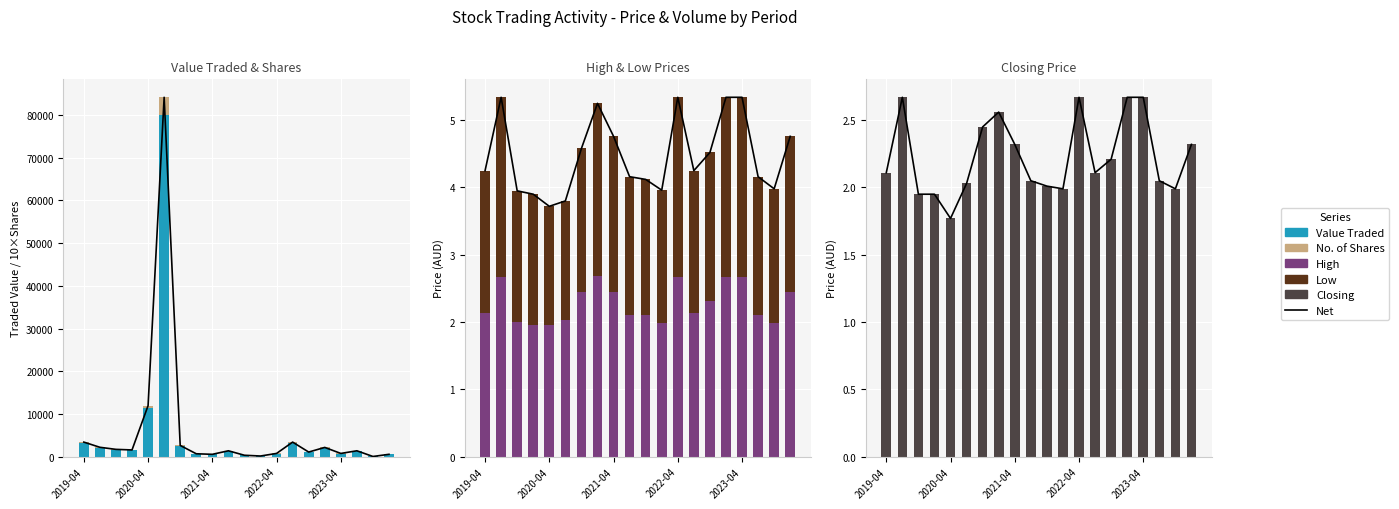

How many bars are there in each group?

6